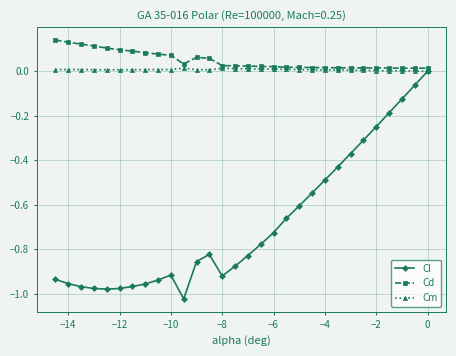

Which series has the largest range (max minus min)?

Cl